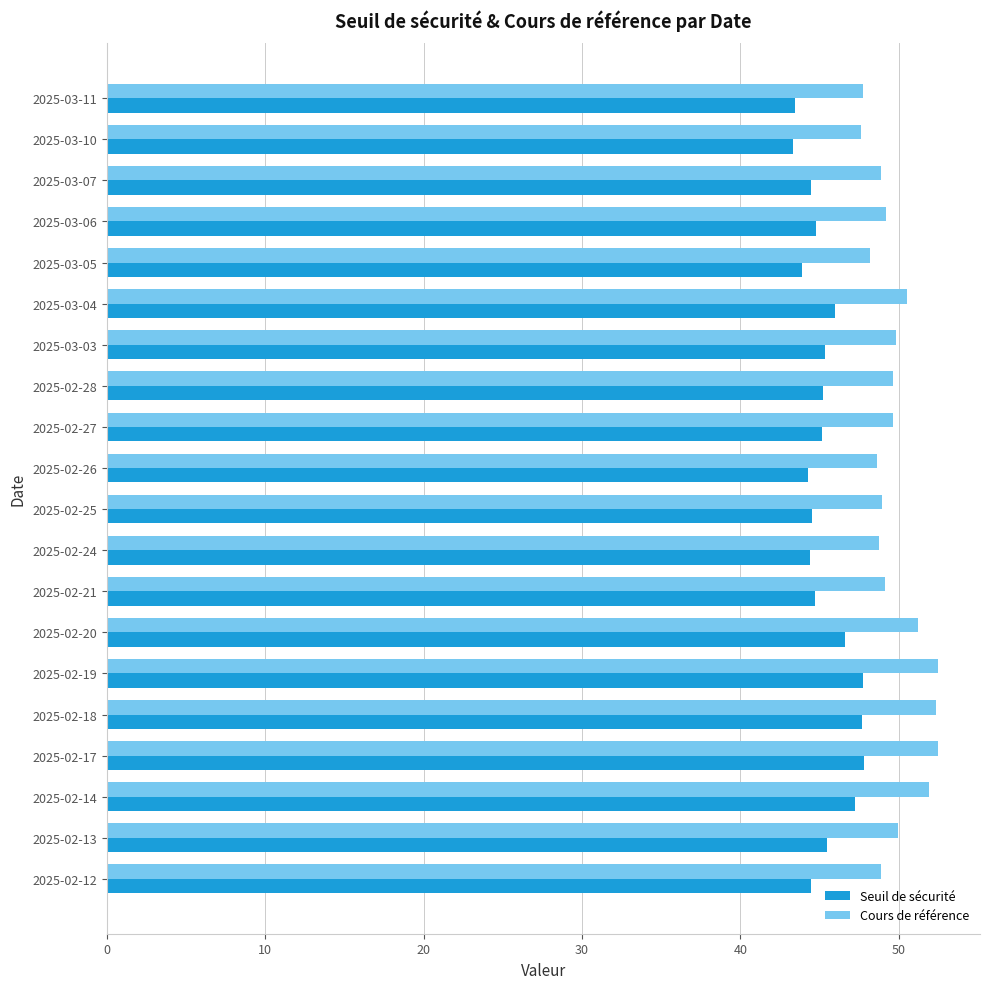

Rank the series by their average value, from lowest to highest.

Seuil de sécurité, Cours de référence